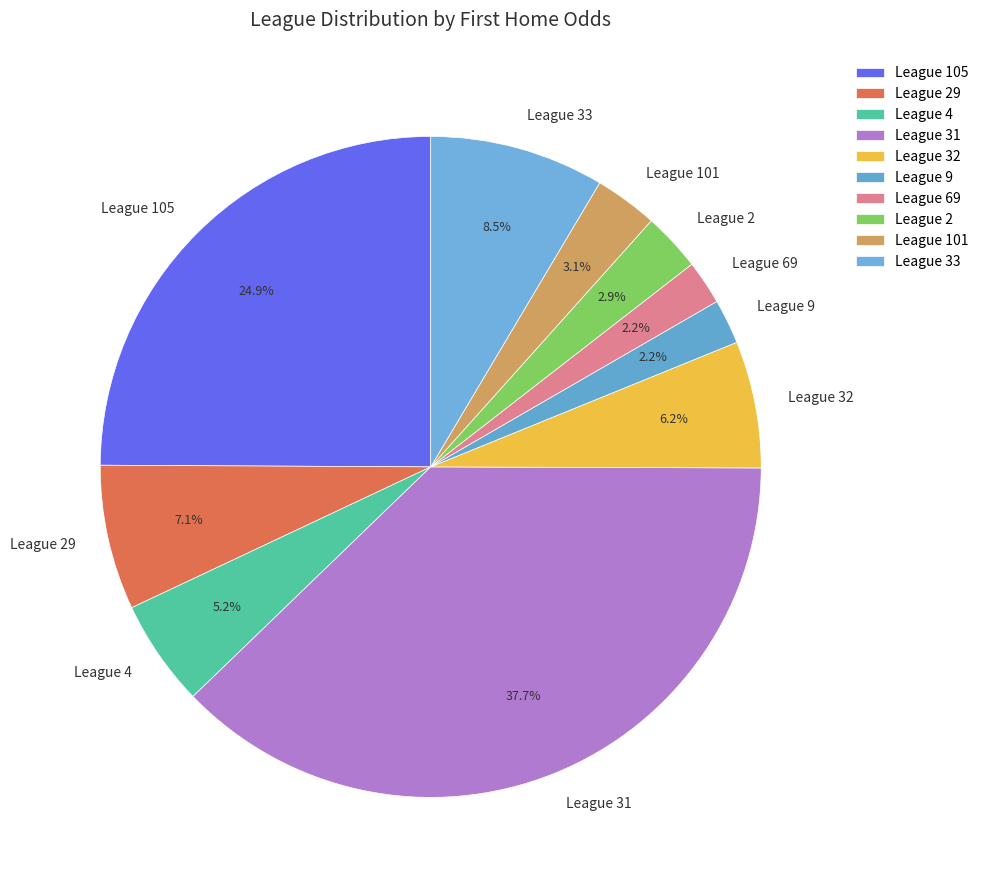

What is the largest slice in the pie chart?

League 31